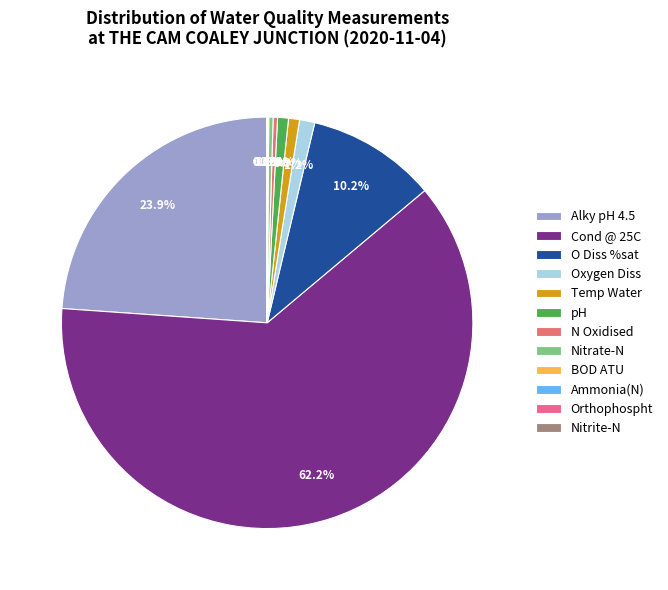

What is the change in value from O Diss %sat to Oxygen Diss?

-86.4